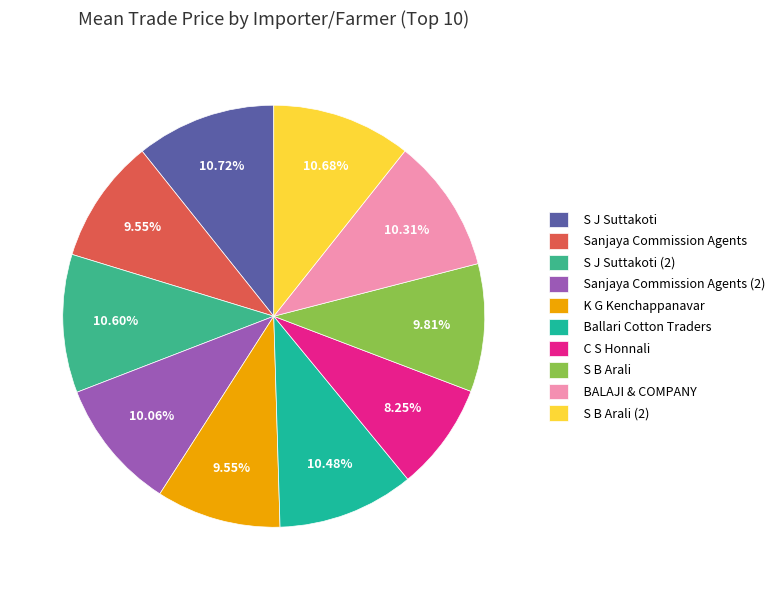

What is the largest slice in the pie chart?

S J Suttakoti